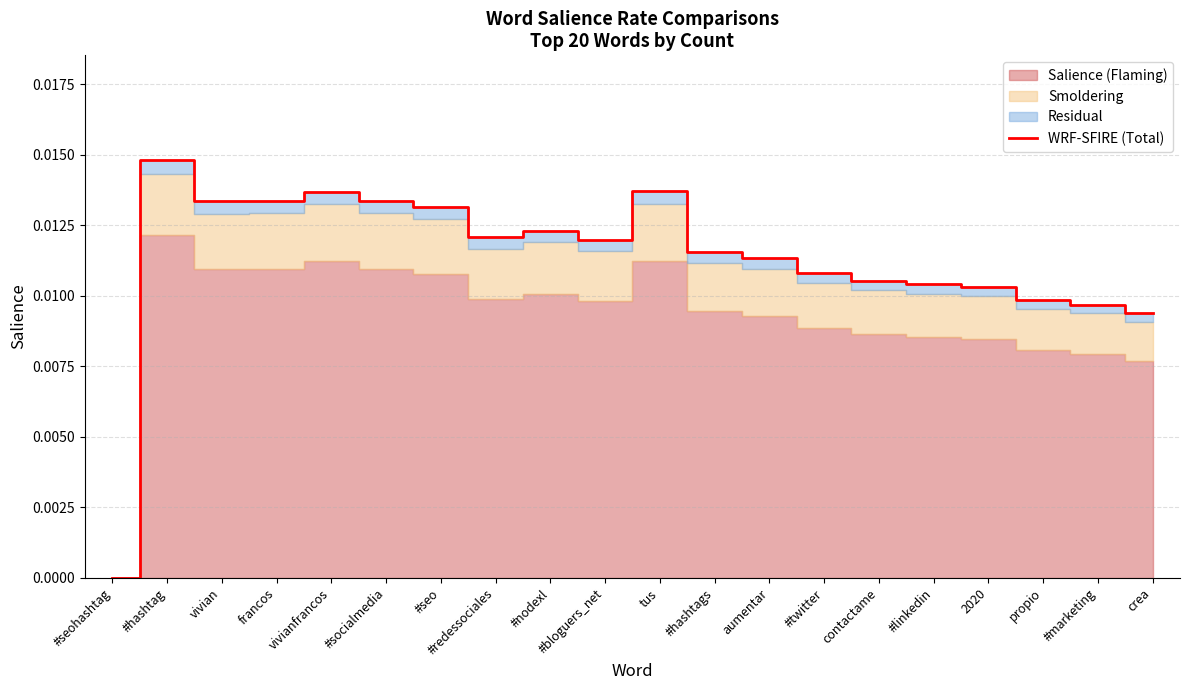

The chart shows a value of 0.0 at contactame. True or false?

False